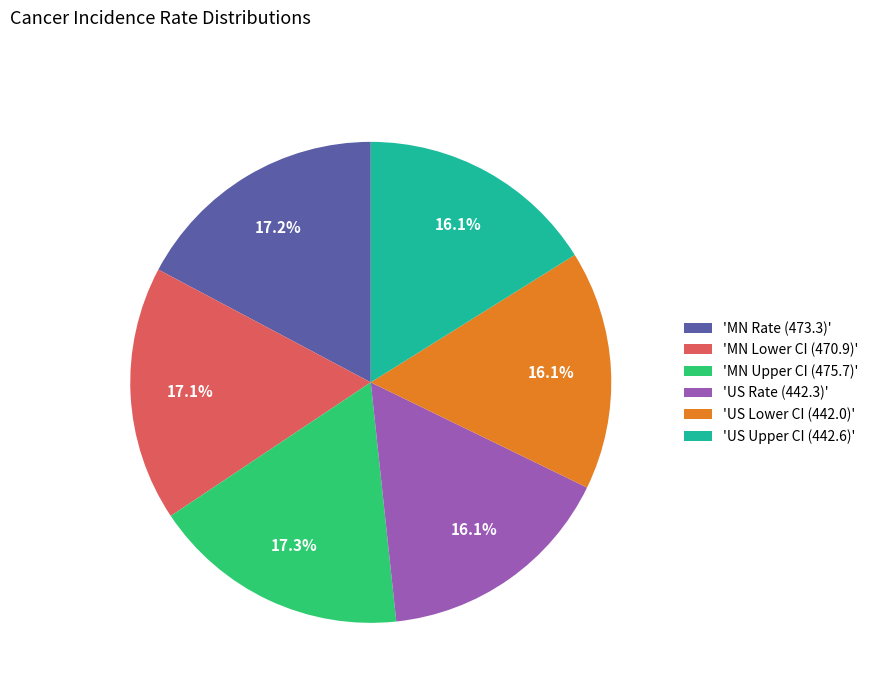

Which has a higher value, 'MN Rate (473.3)' or 'US Upper CI (442.6)'?

'MN Rate (473.3)'